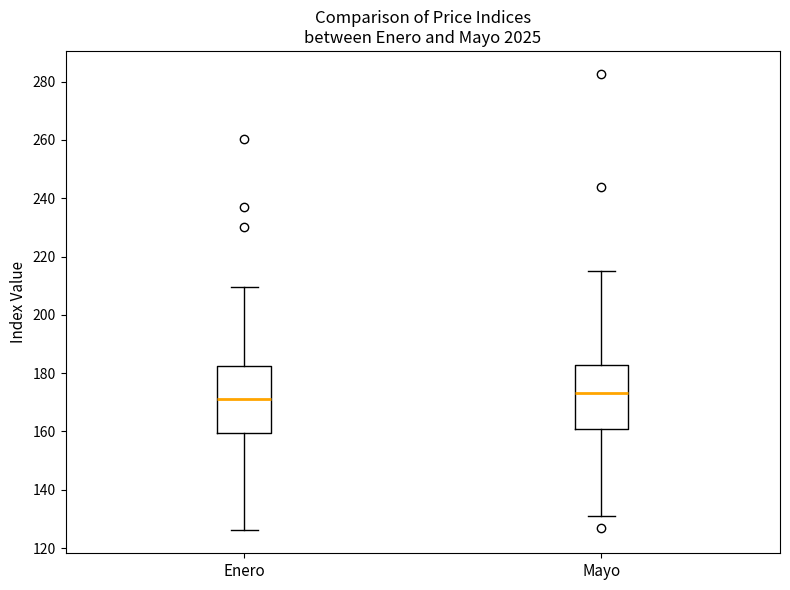

Reading left to right, read every box against the y-axis: the position of its median line, the range the box covers, and the ends of its whiskers. The values are not printed on the chart, so give them approximately, as read against the axis.

Enero: median 172, box 160 to 182, whiskers 126 to 210
Mayo: median 174, box 160 to 182, whiskers 132 to 216